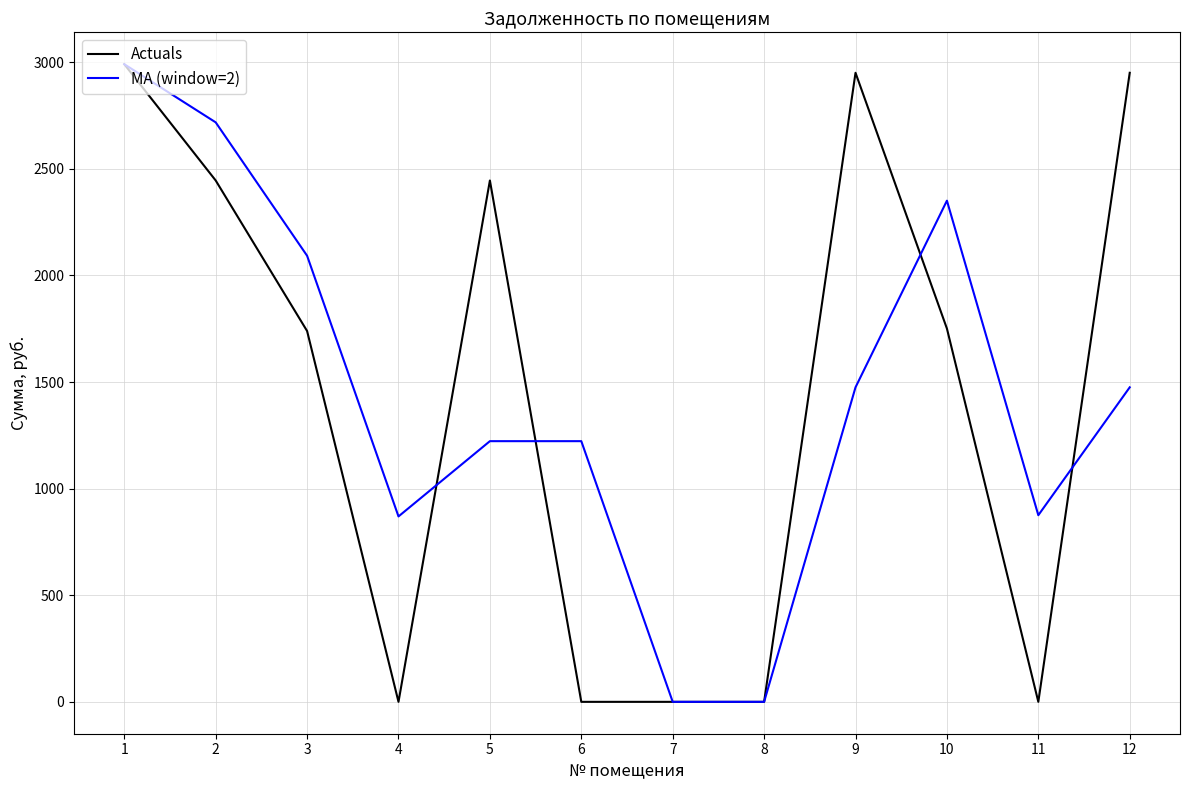

True or false: Actuals and MA (window=2) intersect in this chart.

True